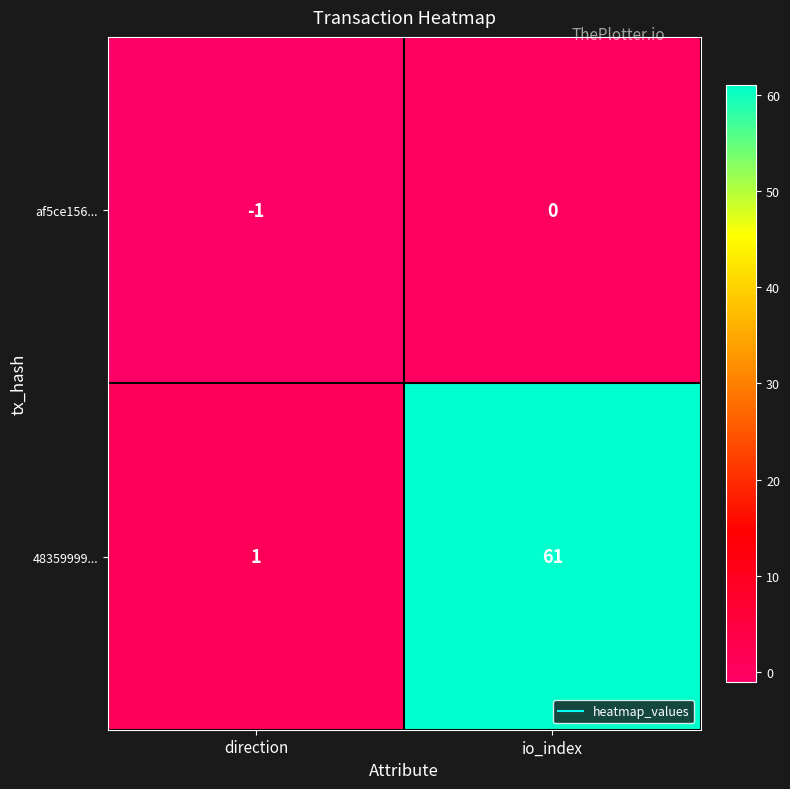

Which category has the highest value across all series?

io_index